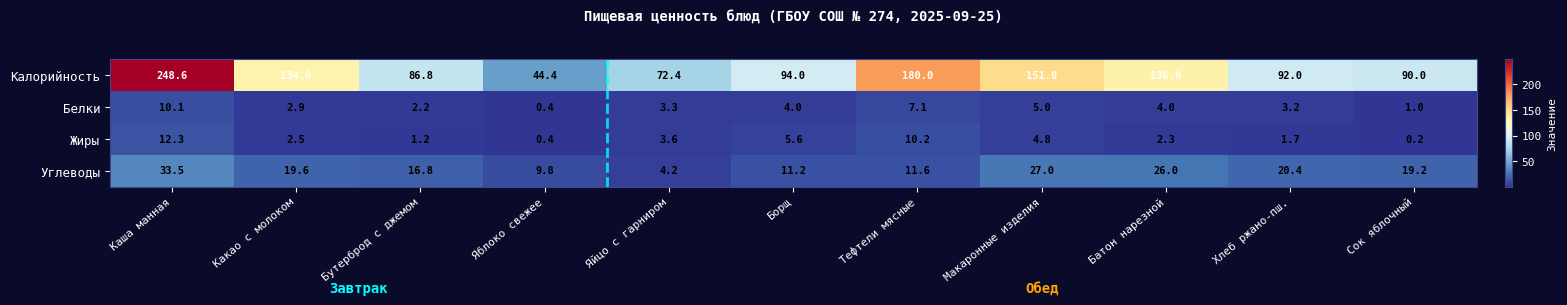

Rank the series by their maximum value, from highest to lowest.

Калорийность, Углеводы, Жиры, Белки